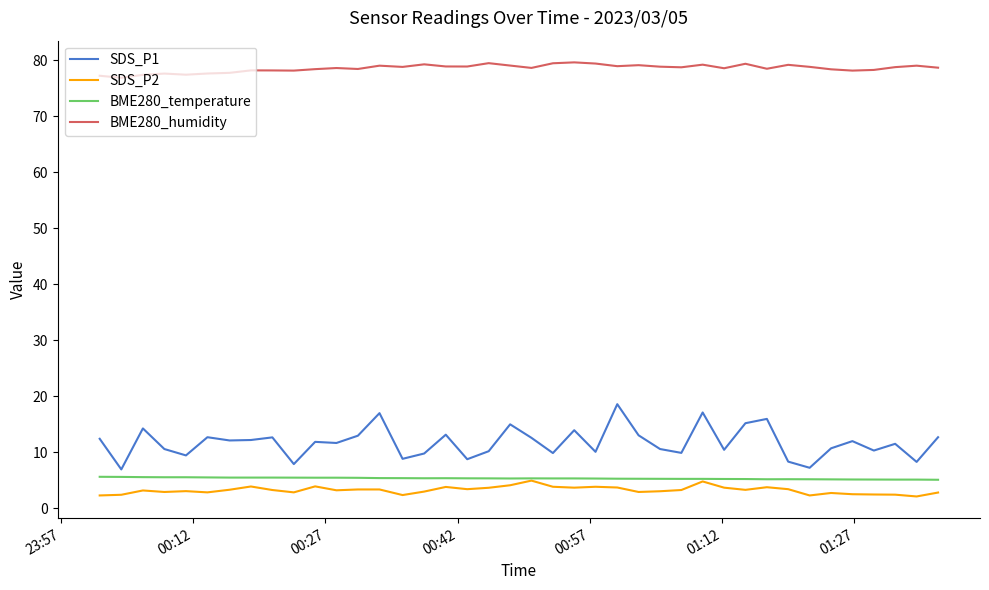

Which series has the largest total across all categories?

BME280_humidity